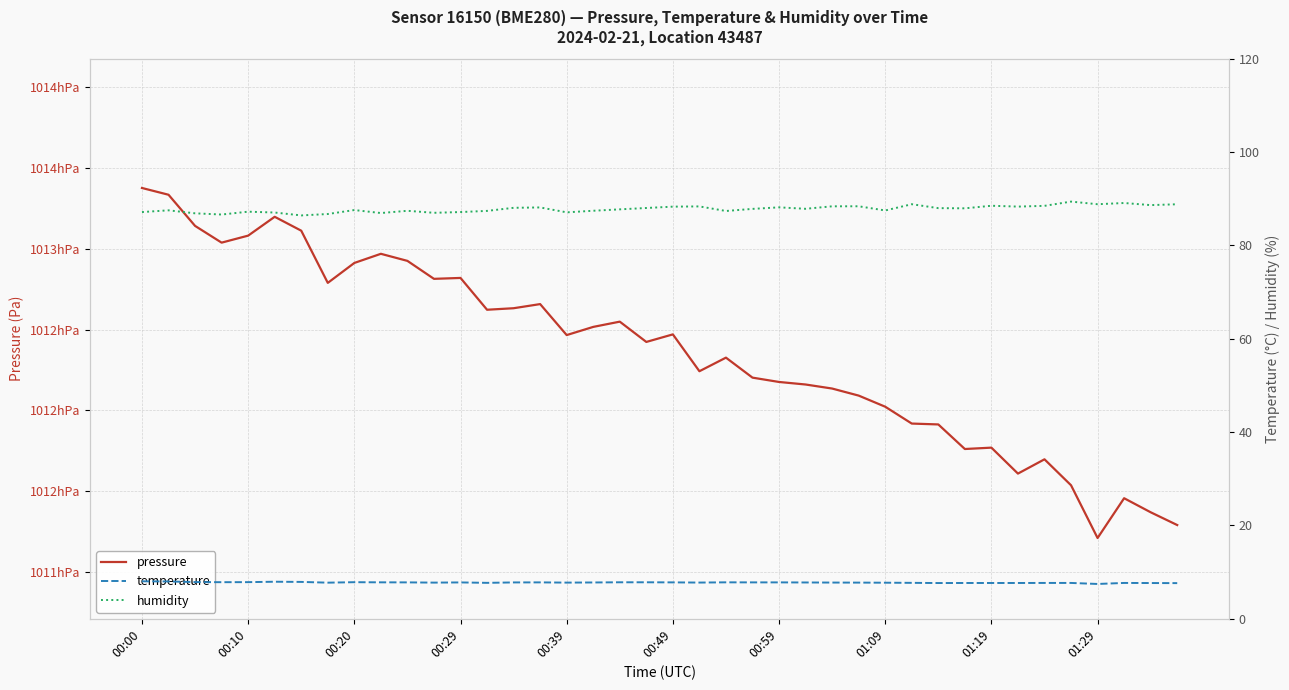

Reading left to right, what are all the values shown in this chart?

pressure: 101337.7	101333.5	101314.2	101303.9	101308.2	101319.9	101311.3	101279.0	101291.3	101297.0	101292.6	101281.5	101282.0	101262.3	101263.3	101265.8	101246.7	101251.7	101255.0	101242.4	101247.1	101224.3	101232.7	101220.3	101217.6	101216.1	101213.6	101209.2	101202.3	101191.9	101191.3	101176.1	101177.0	101160.9	101169.8	101153.7	101121.0	101145.7	101137.0	101129.1
temperature: 8.0	8.0	7.9	7.8	7.8	7.9	7.9	7.7	7.8	7.8	7.8	7.8	7.8	7.7	7.8	7.8	7.8	7.8	7.8	7.8	7.8	7.8	7.8	7.8	7.8	7.8	7.8	7.8	7.7	7.7	7.7	7.7	7.7	7.7	7.7	7.7	7.5	7.7	7.7	7.6
humidity: 87.2	87.5	86.9	86.6	87.2	87.0	86.4	86.7	87.6	86.9	87.4	87.0	87.2	87.4	88.1	88.1	87.1	87.4	87.7	88.0	88.3	88.4	87.4	87.8	88.2	87.8	88.4	88.4	87.5	88.8	88.0	88.0	88.5	88.3	88.5	89.4	88.8	89.1	88.6	88.8